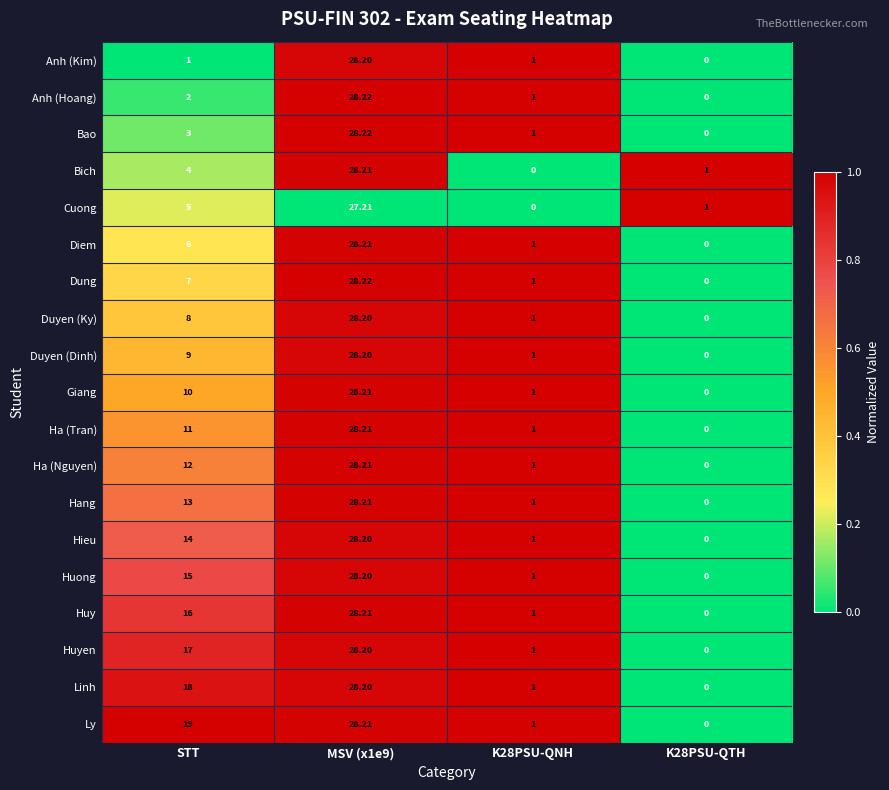

Which series has the largest total across all categories?

Ly